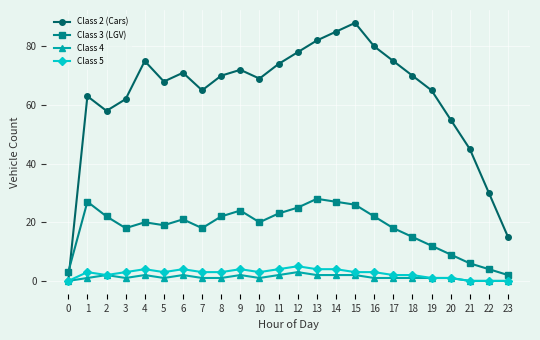

Reading left to right, transcribe all the data shown in this chart.

Class 2 (Cars): 0=0	1=63	2=58	3=62	4=75	5=68	6=71	7=65	8=70	9=72	10=69	11=74	12=78	13=82	14=85	15=88	16=80	17=75	18=70	19=65	20=55	21=45	22=30	23=15
Class 3 (LGV): 0=3	1=27	2=22	3=18	4=20	5=19	6=21	7=18	8=22	9=24	10=20	11=23	12=25	13=28	14=27	15=26	16=22	17=18	18=15	19=12	20=9	21=6	22=4	23=2
Class 4: 0=0	1=1	2=2	3=1	4=2	5=1	6=2	7=1	8=1	9=2	10=1	11=2	12=3	13=2	14=2	15=2	16=1	17=1	18=1	19=1	20=1	21=0	22=0	23=0
Class 5: 0=0	1=3	2=2	3=3	4=4	5=3	6=4	7=3	8=3	9=4	10=3	11=4	12=5	13=4	14=4	15=3	16=3	17=2	18=2	19=1	20=1	21=0	22=0	23=0